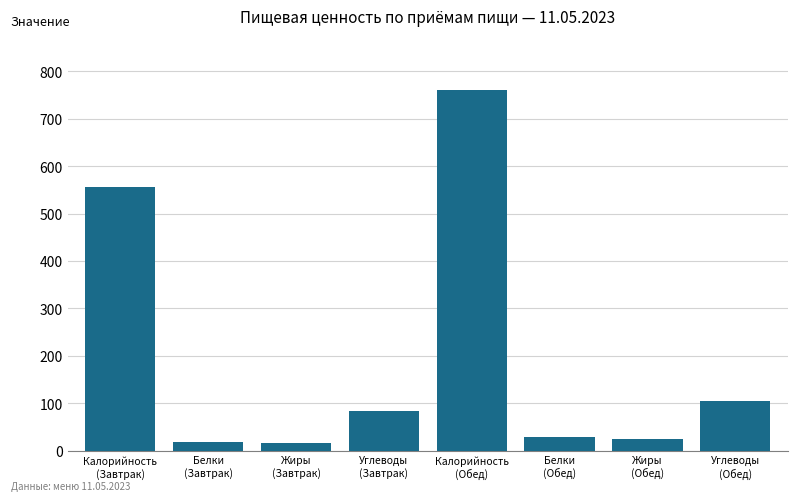

How many data points are less than 83?

4